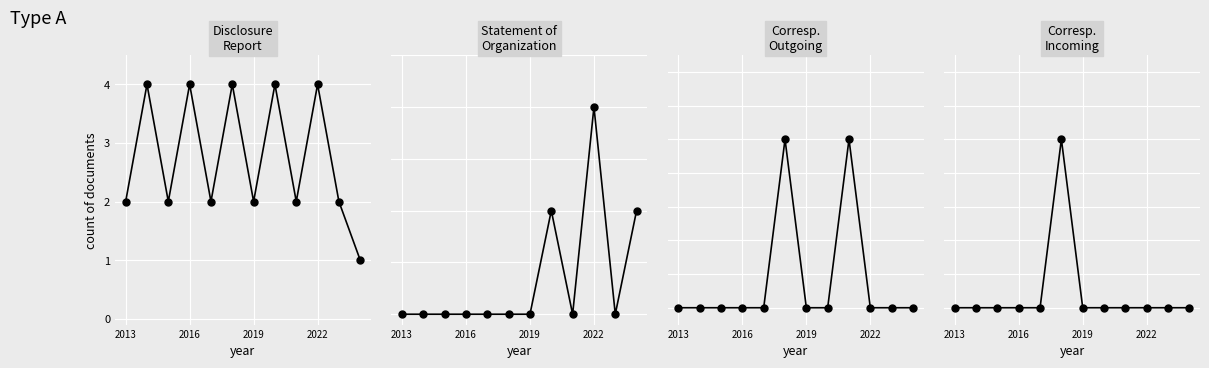

In Committee Correspondence - Outgoing, how many points are higher than both neighbors (excluding endpoints)?

2